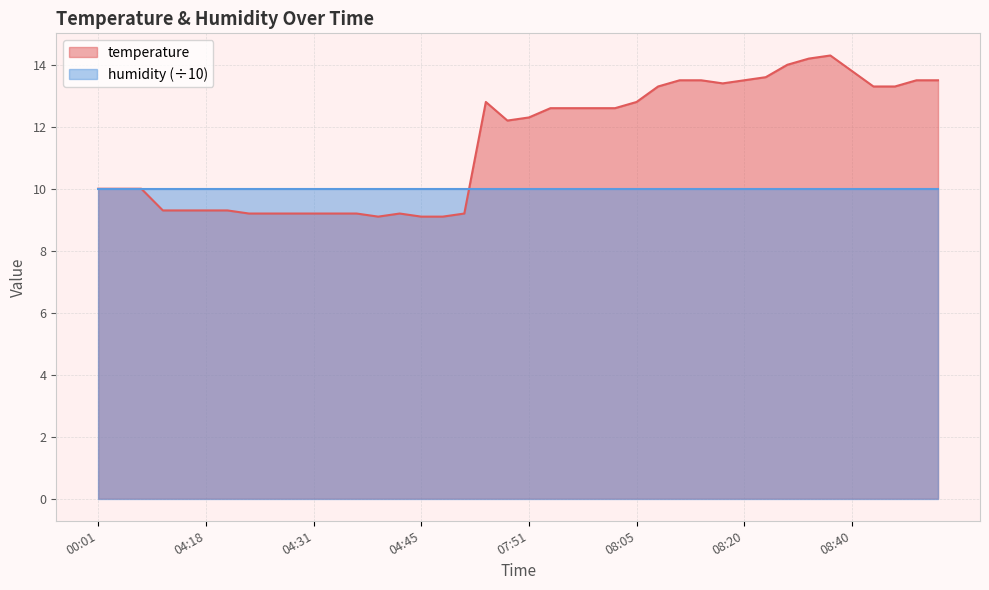

Between 04:49 and 08:45, which is larger?

08:45